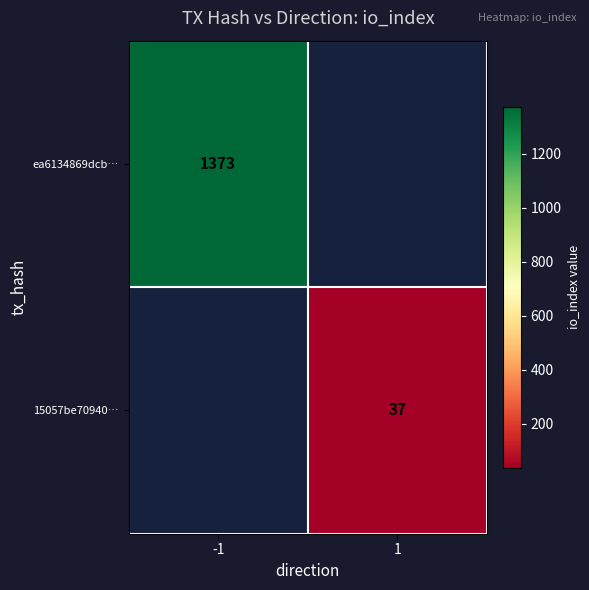

True or false: 15057be70940… has a value of 54 at 1.

False